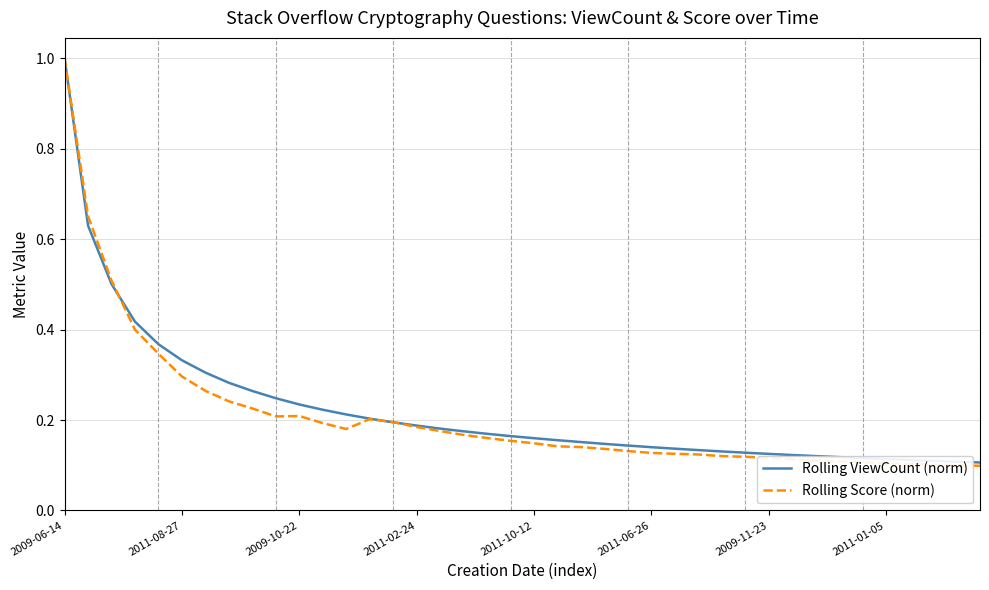

What is the highest value of the Rolling ViewCount (norm) series?

1.0